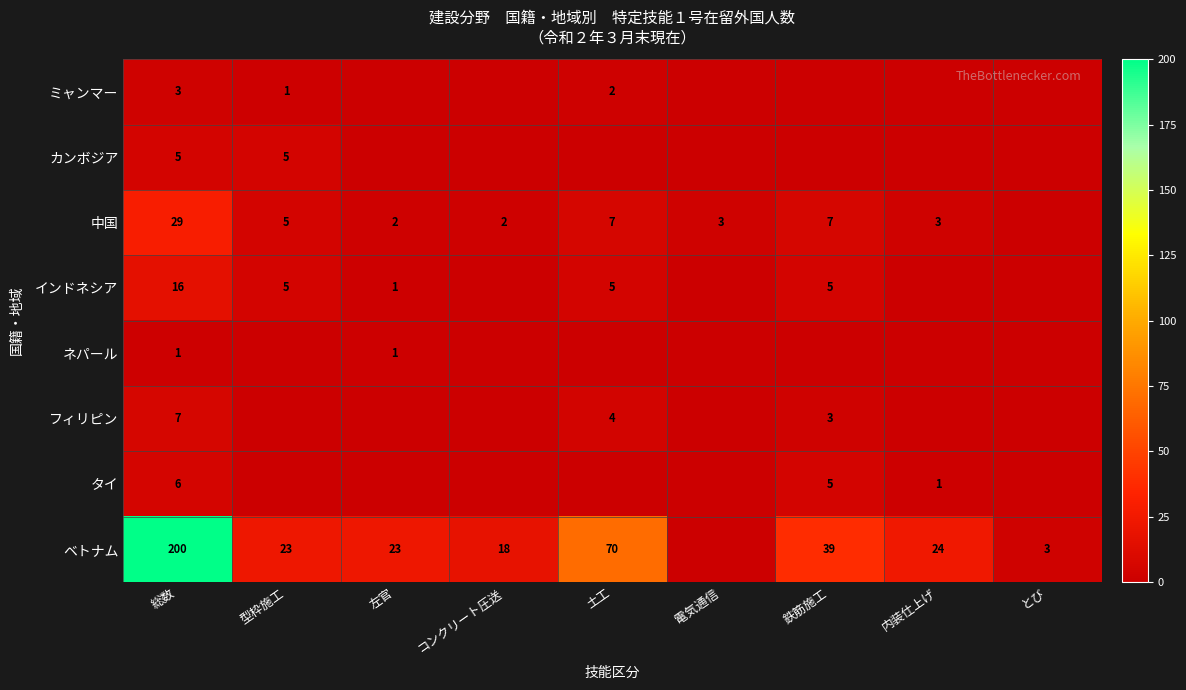

Is it true that ベトナム equals 81 at 総数?

False